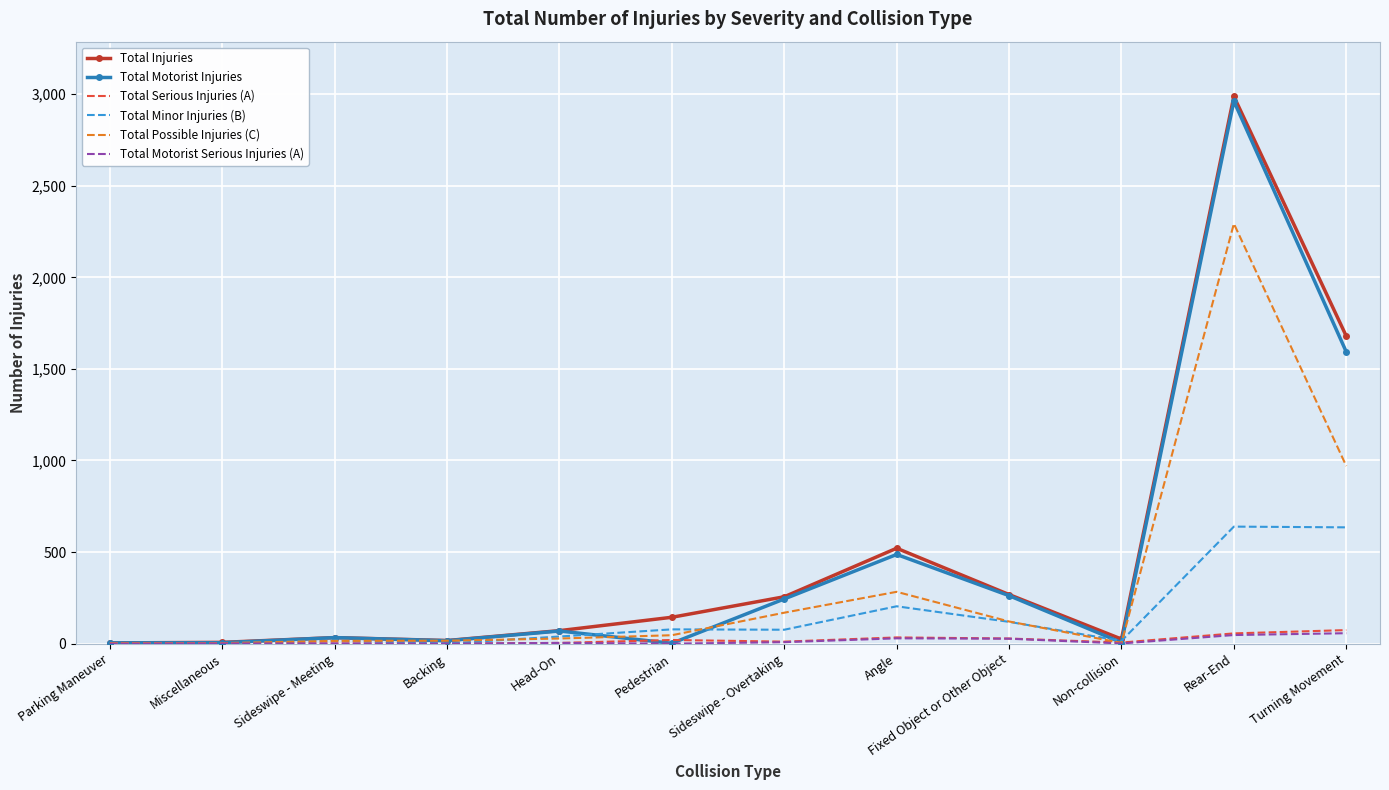

What is the average value of the Total Injuries series?

501